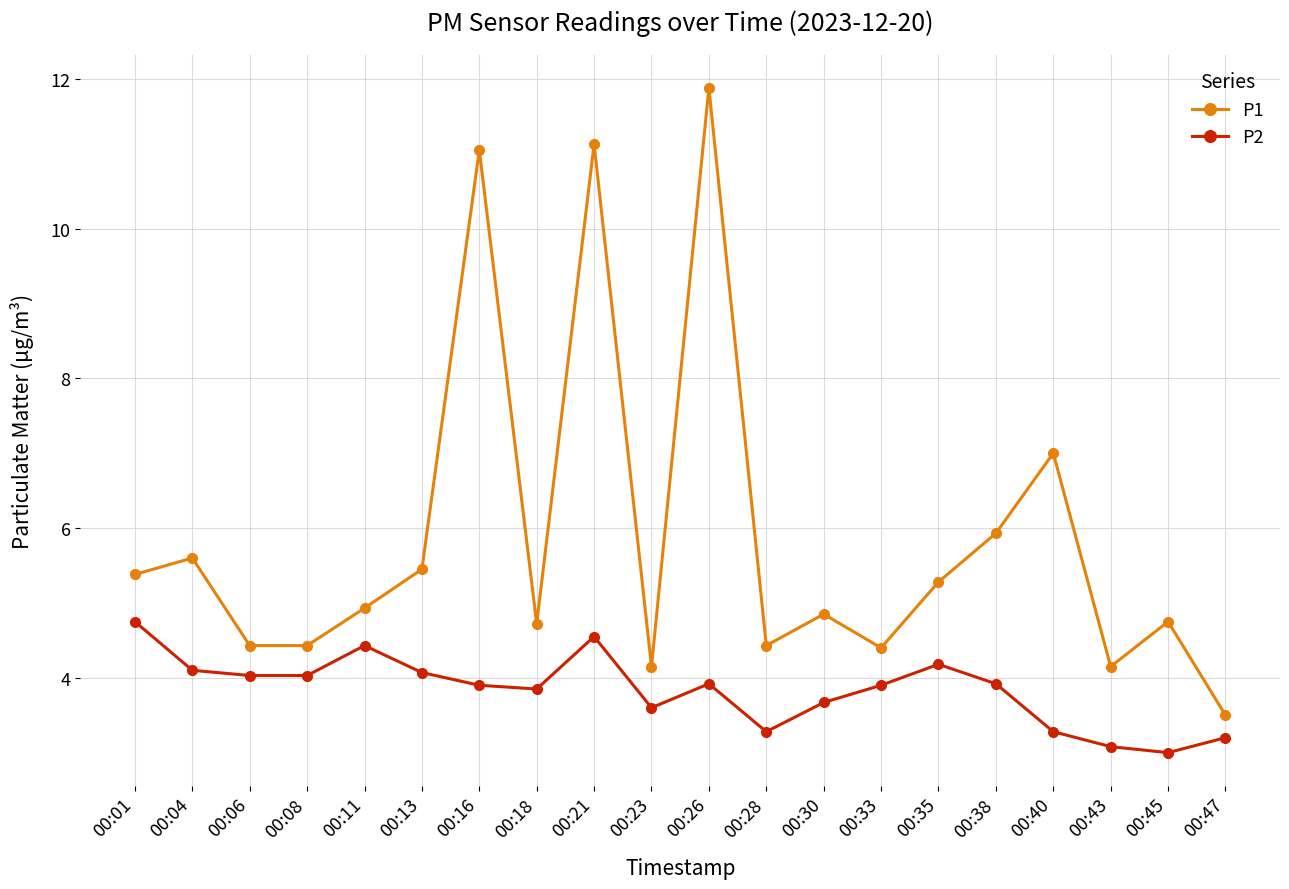

Between 00:16 and 00:33, which series saw the biggest shift?

P1